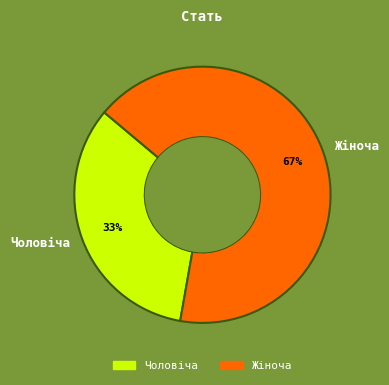

Which slice is the largest?

Жіноча